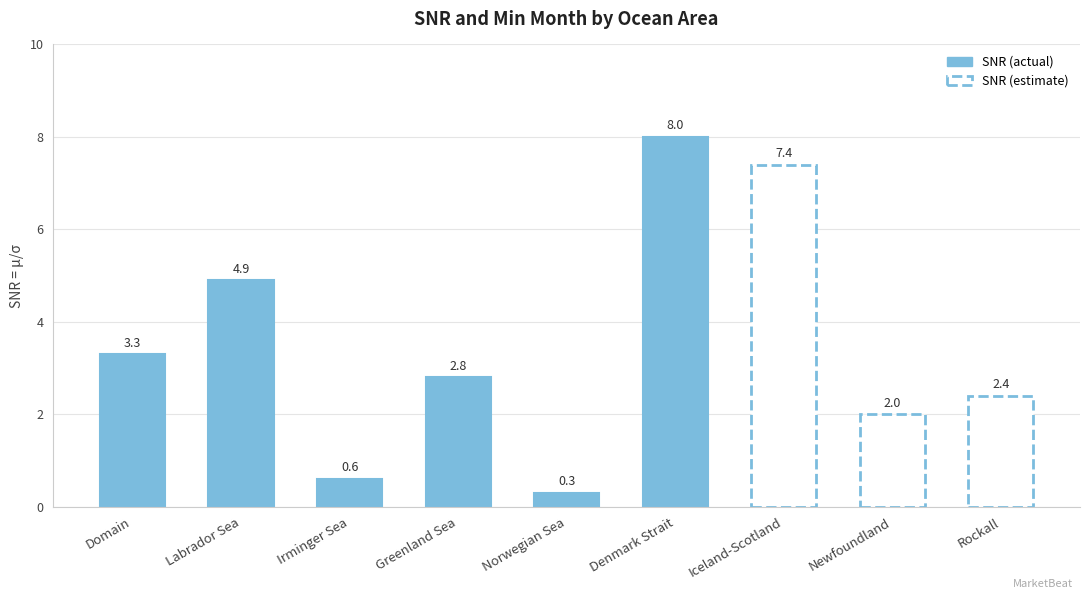

What is the smallest value displayed?

0.3